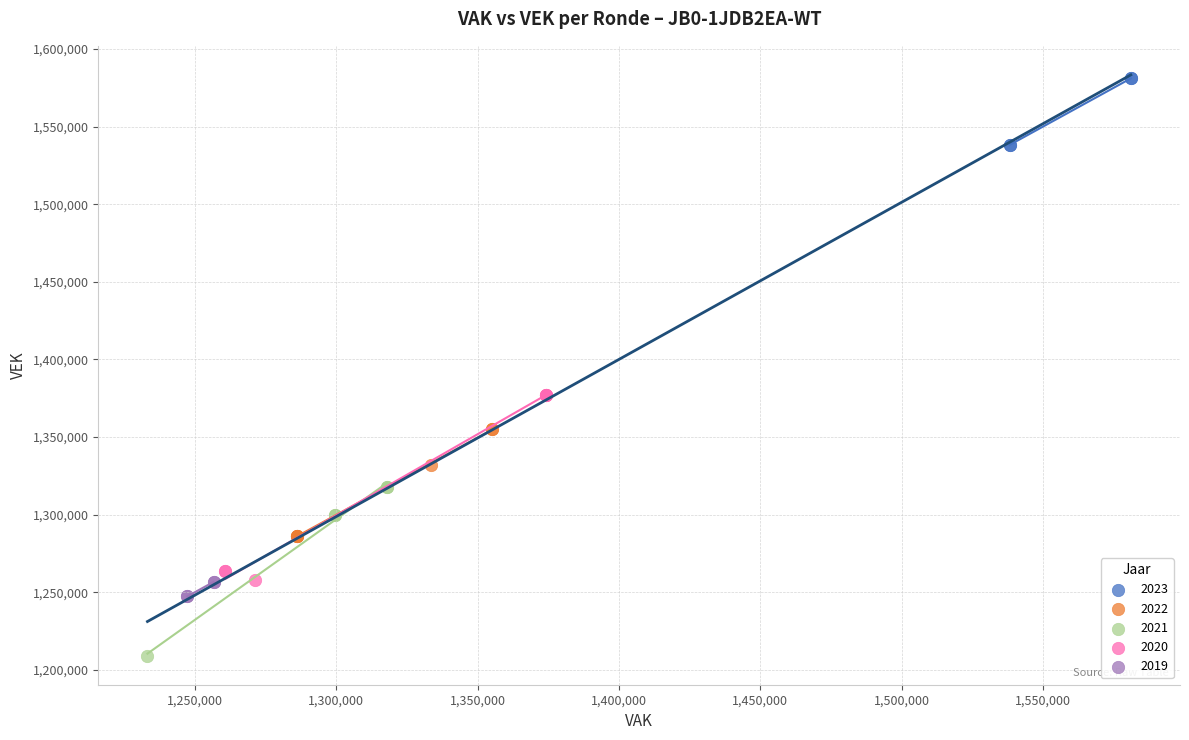

Which series contains the lowest Y value?

2021